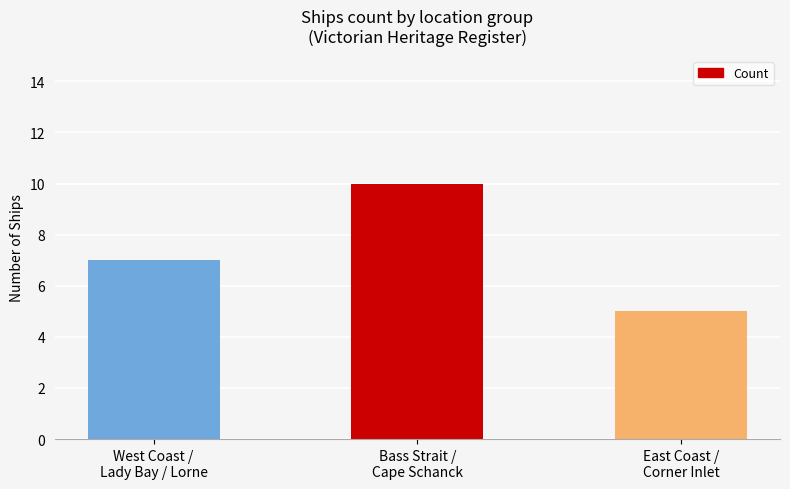

What is the minimum value shown in the chart?

5